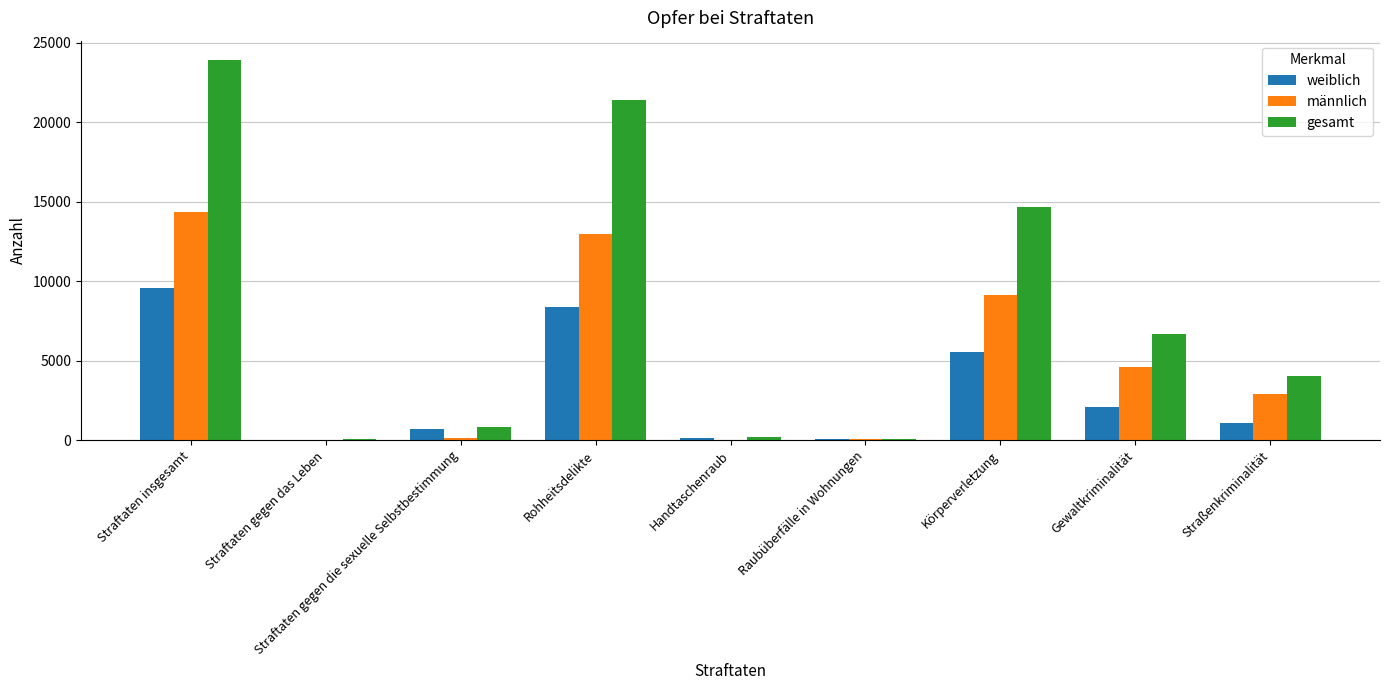

Which category has the highest value in the gesamt series?

Straftaten insgesamt